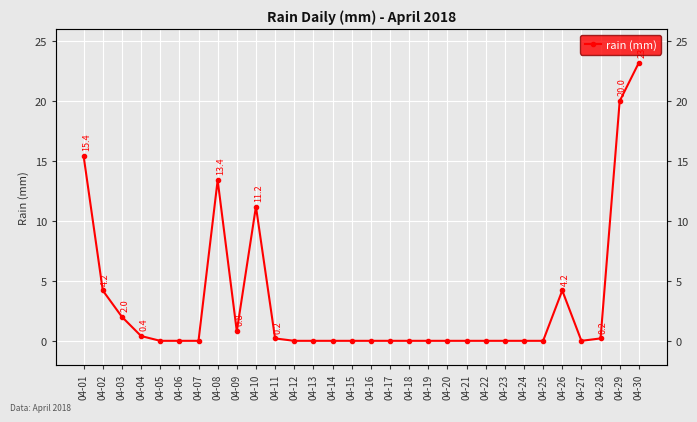

Where is the data nearest to the value 11?

04-10